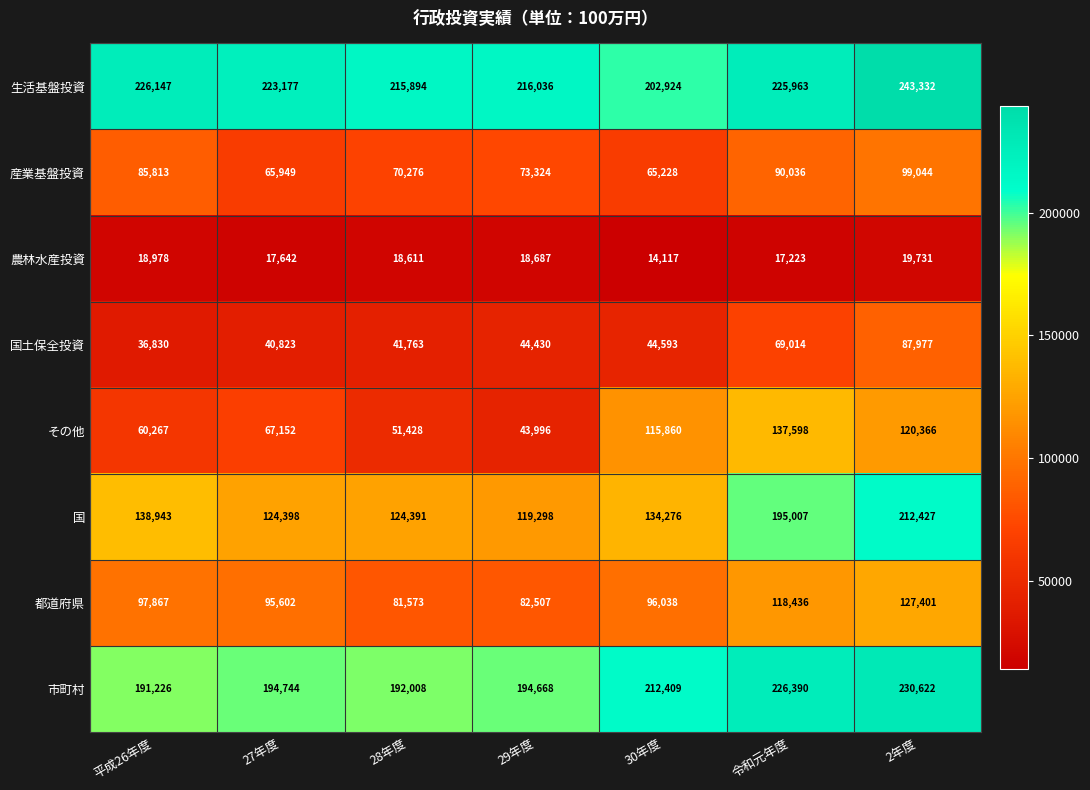

What is the spread (max minus min) of values at 30年度?

198292